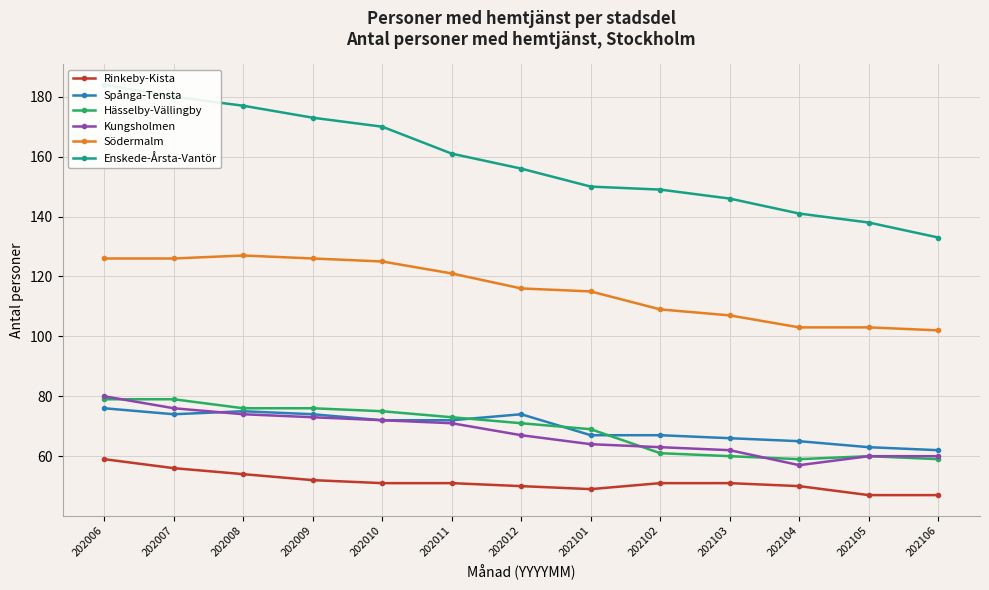

Between 202102 and 202106, which is larger?

202102